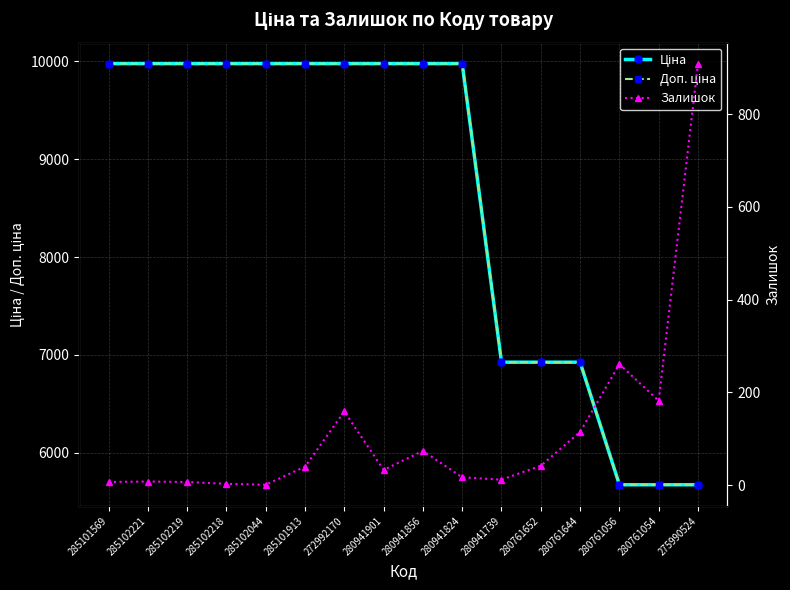

What position from the right is 285101913?

11